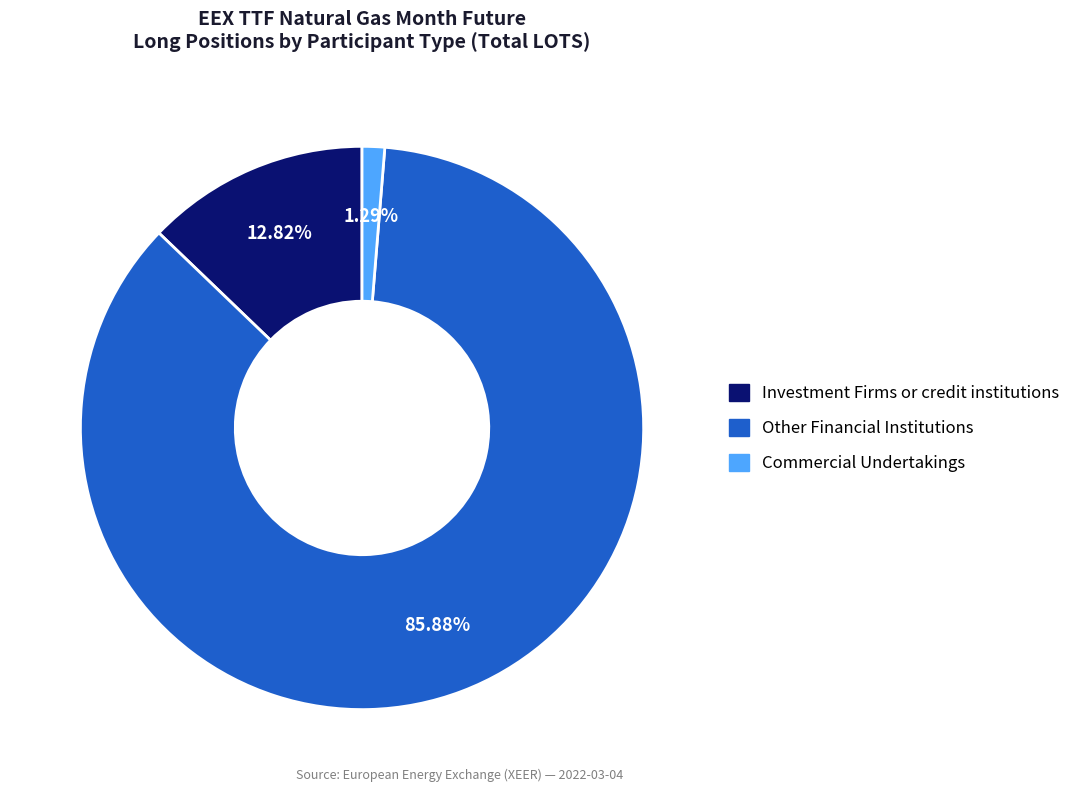

Count the number of slices in the pie.

3